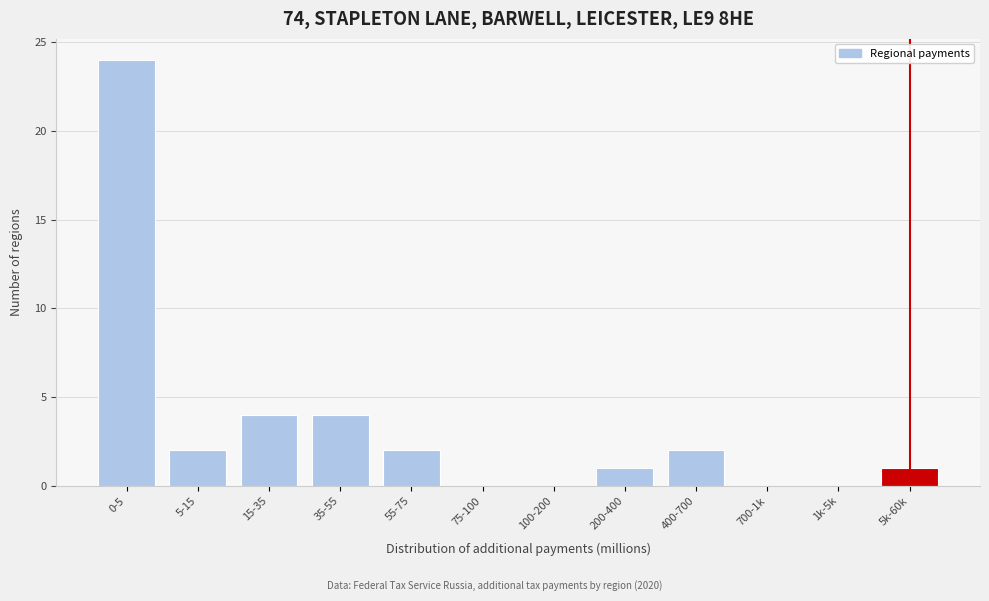

Reading right to left, list all the values displayed in this chart.

5k-60k=1	1k-5k=0	700-1k=0	400-700=2	200-400=1	100-200=0	75-100=0	55-75=2	35-55=4	15-35=4	5-15=2	0-5=24